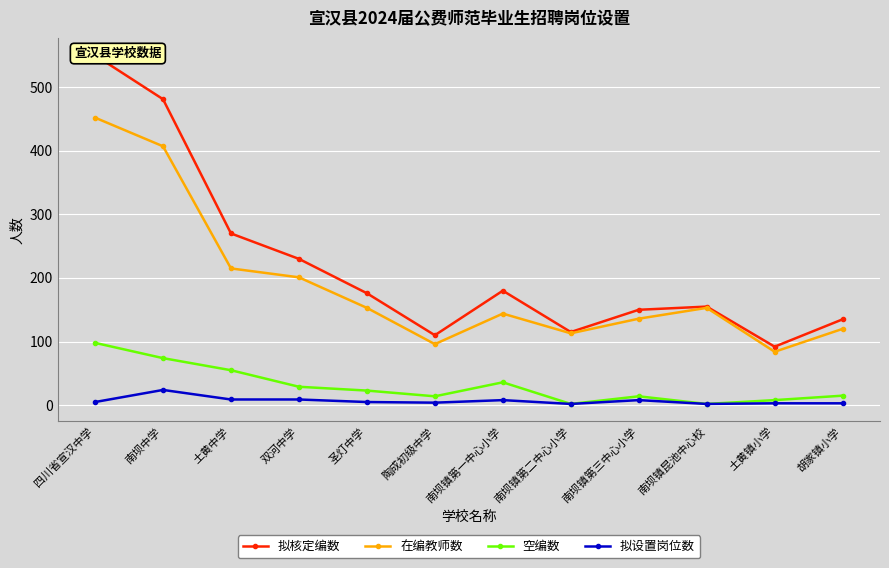

What is the minimum value for 拟核定编数?

92